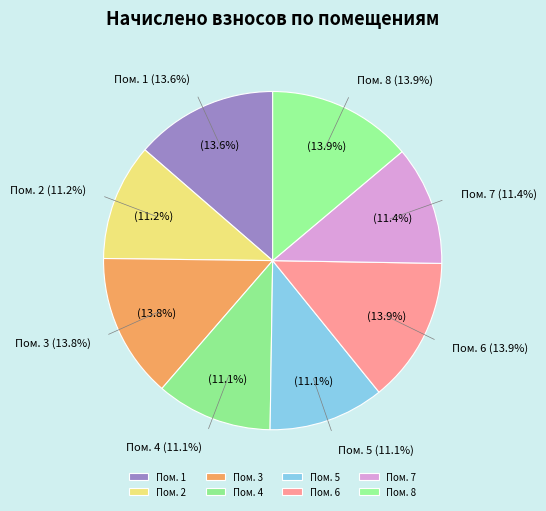

Rank the categories by value from lowest to highest.

5, 4, 2, 7, 1, 3, 8, 6